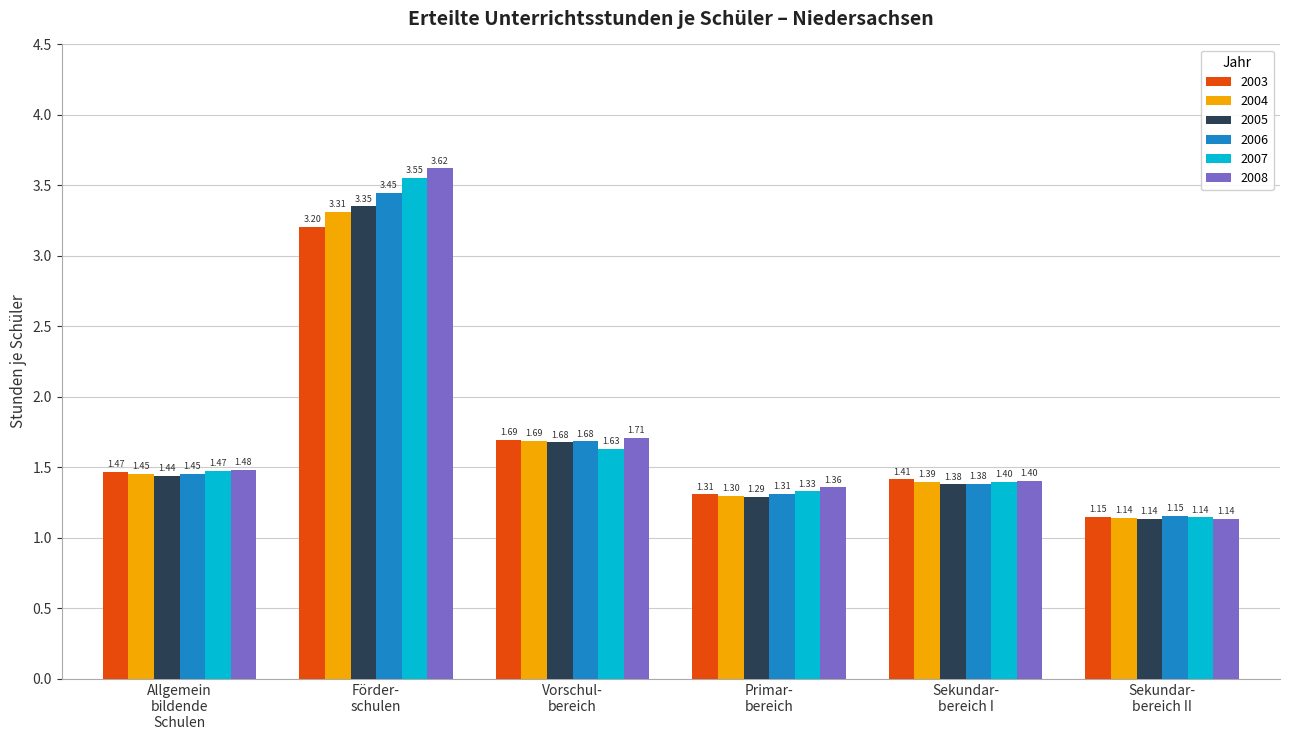

What is the difference between the maximum and minimum values in the 2006 series?

2.3